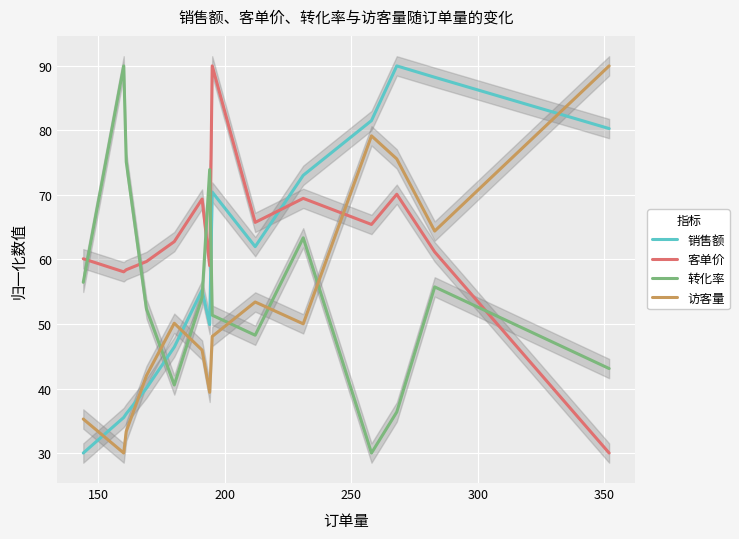

What is the minimum value for 销售额?

30.0